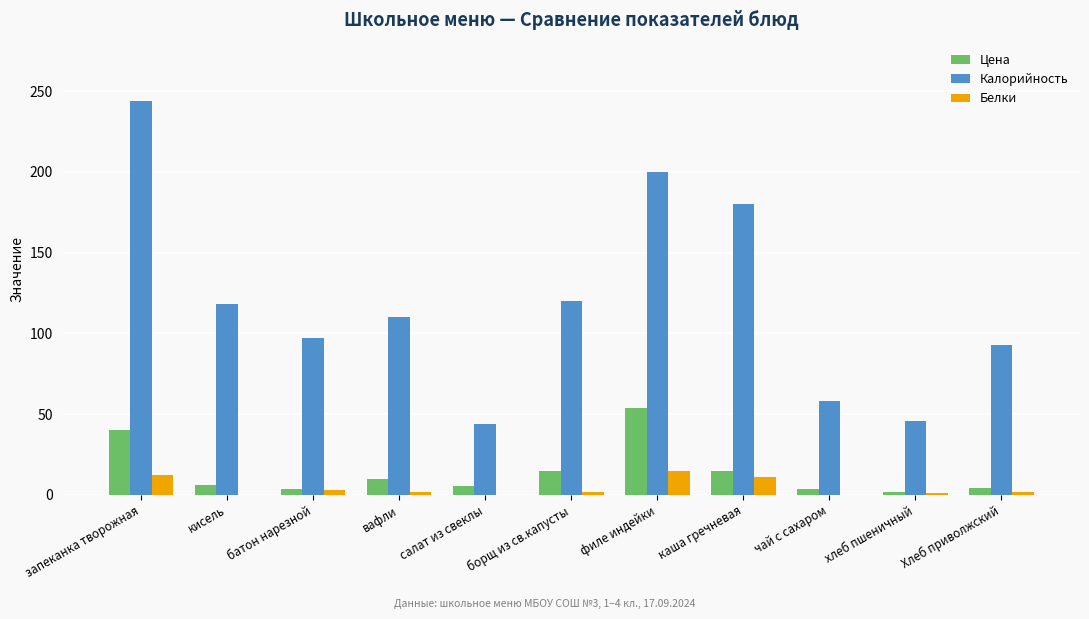

What is the maximum value for Белки?

15.0